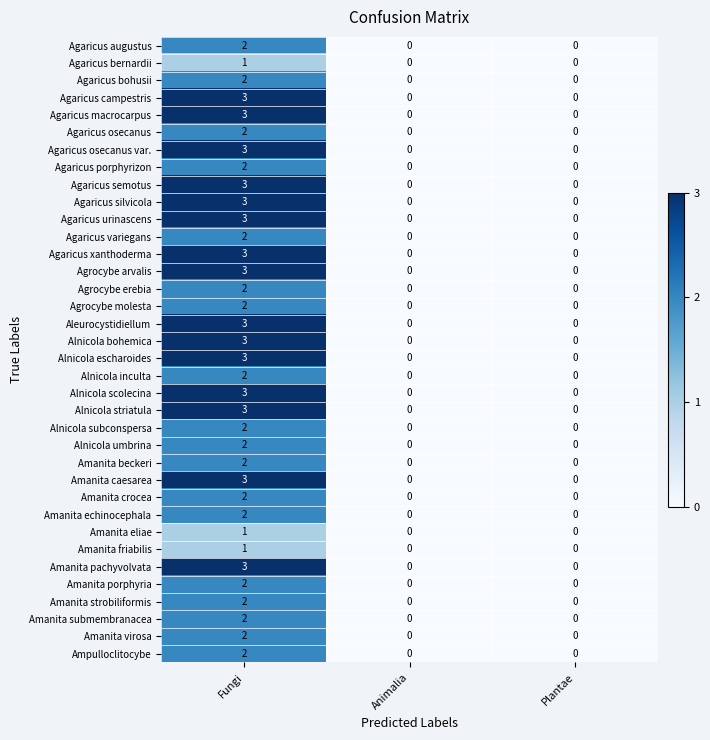

Count the number of data series in this chart.

36